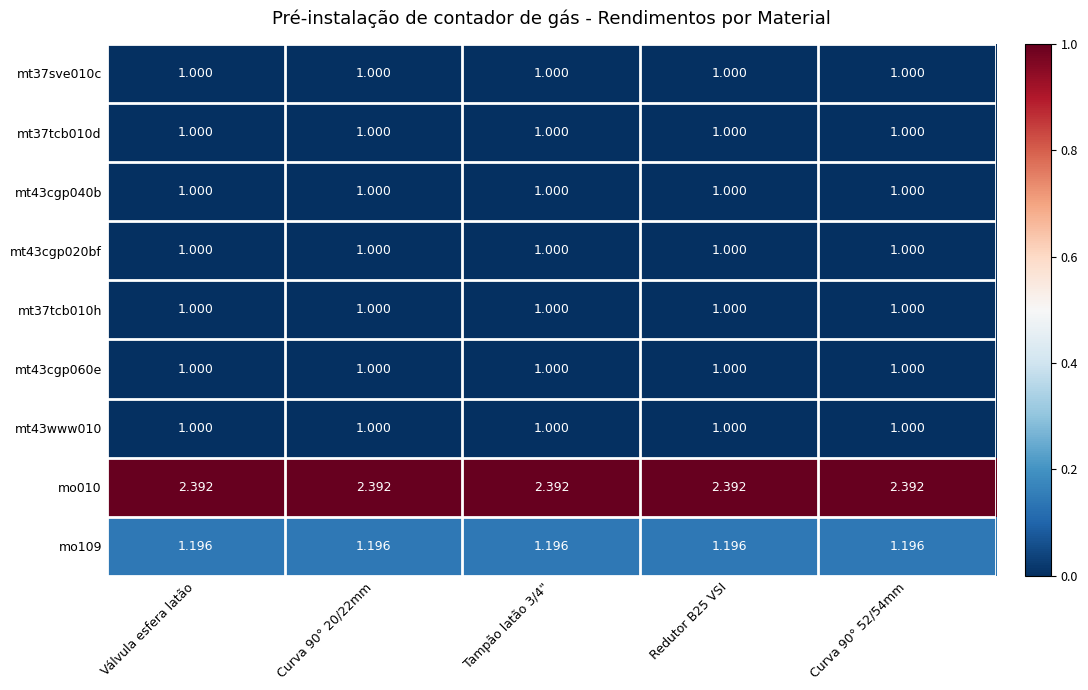

Is the value of mo109 at Redutor B25 VSI greater than the value of mt37tcb010d at Redutor B25 VSI?

Yes